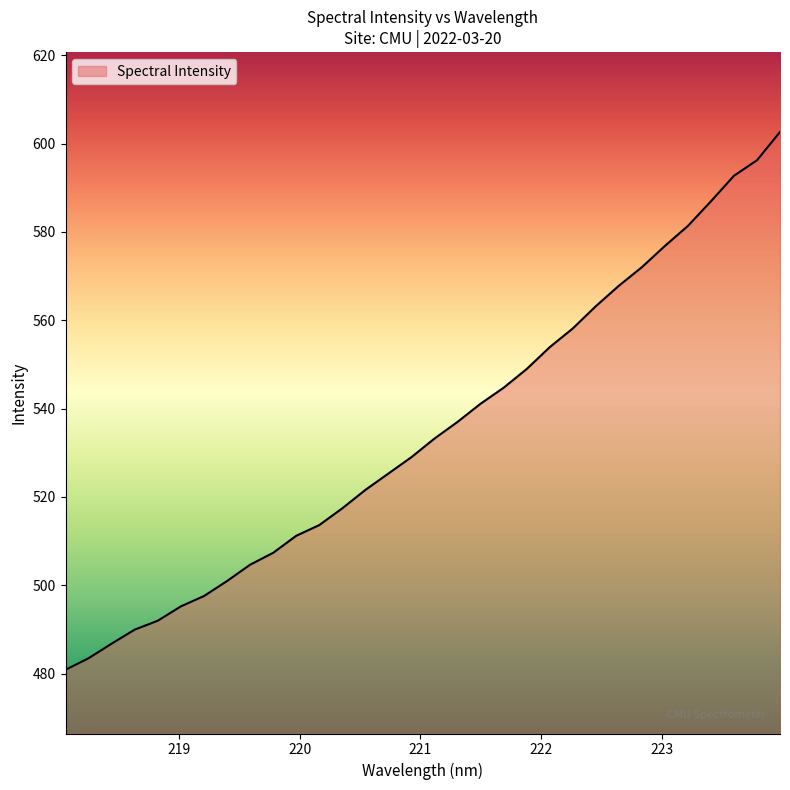

How many values exceed 533?

16